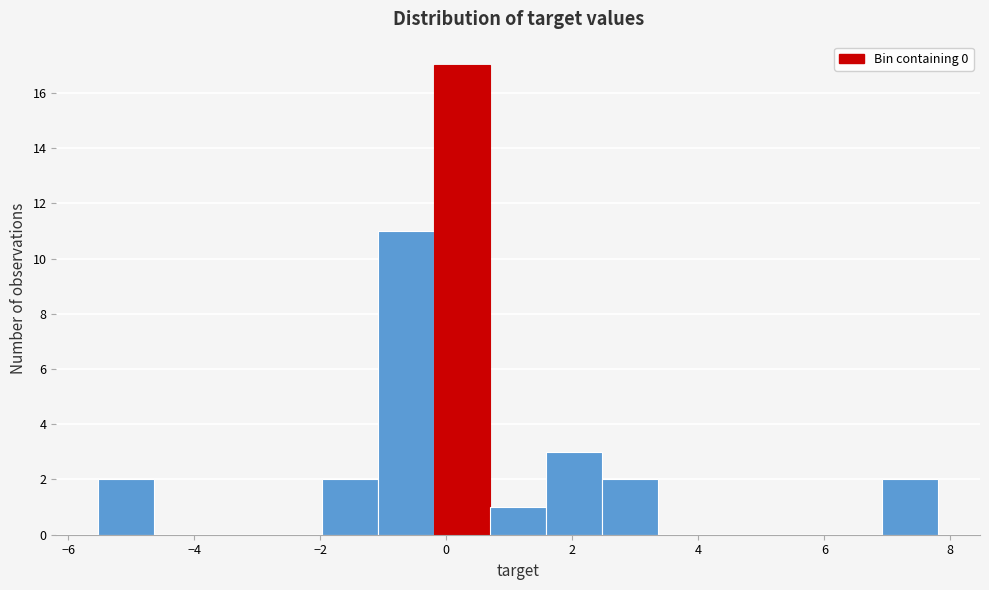

Reading left to right, list every bar in this chart as the range it spans on the x-axis followed by its height. Neither the bar edges nor the heights are printed on the chart, so give them approximately, as read against the axes.

-5.6 to -4.6: 2
-4.6 to -3.8: 0
-3.8 to -2.8: 0
-2.8 to -2.0: 0
-2.0 to -1.0: 2
-1.0 to -0.2: 11
-0.2 to 0.6: 17
0.6 to 1.6: 1
1.6 to 2.4: 3
2.4 to 3.4: 2
3.4 to 4.2: 0
4.2 to 5.2: 0
5.2 to 6.0: 0
6.0 to 7.0: 0
7.0 to 7.8: 2